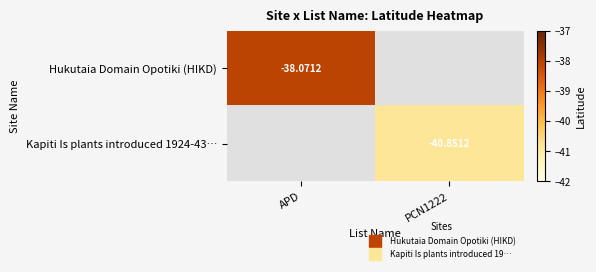

Is the value of Hukutaia Domain Opotiki (HIKD) at APD greater than the value of Kapiti Is plants introduced 1924-43… at APD?

No